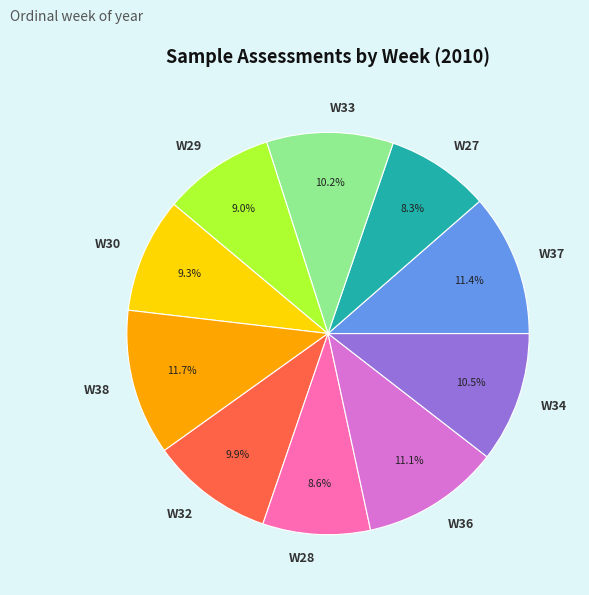

Is there any slice that represents more than half of the pie?

No